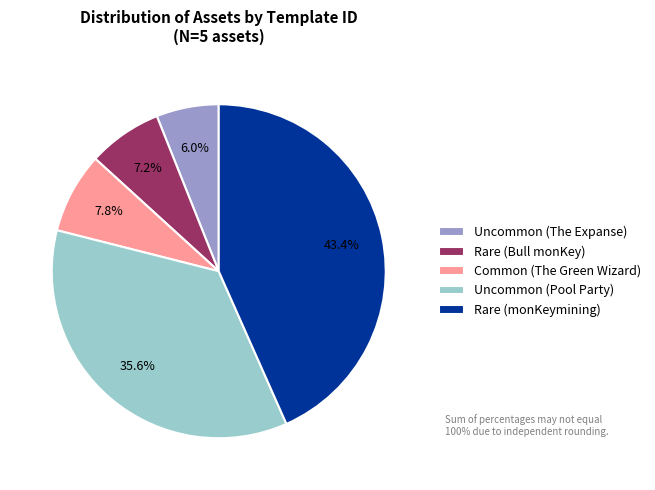

How many segments does this pie chart have?

5